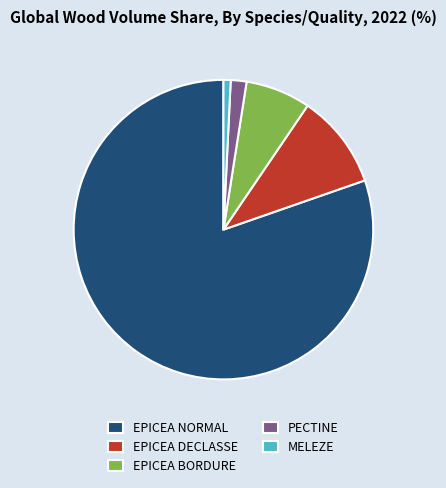

Do MELEZE and EPICEA DECLASSE together represent more than half of the pie?

No